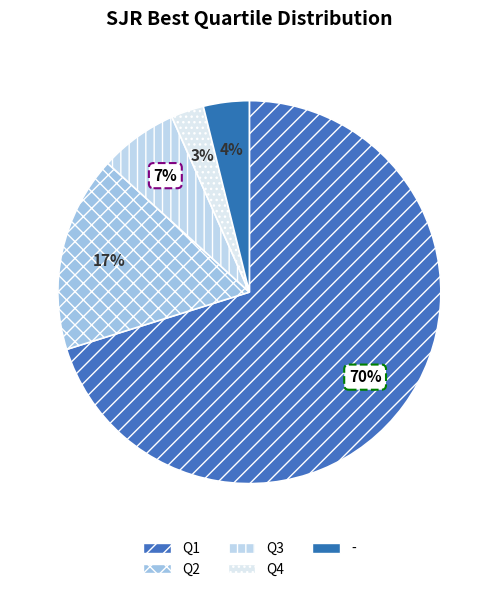

Is there any slice that represents more than half of the pie?

Yes